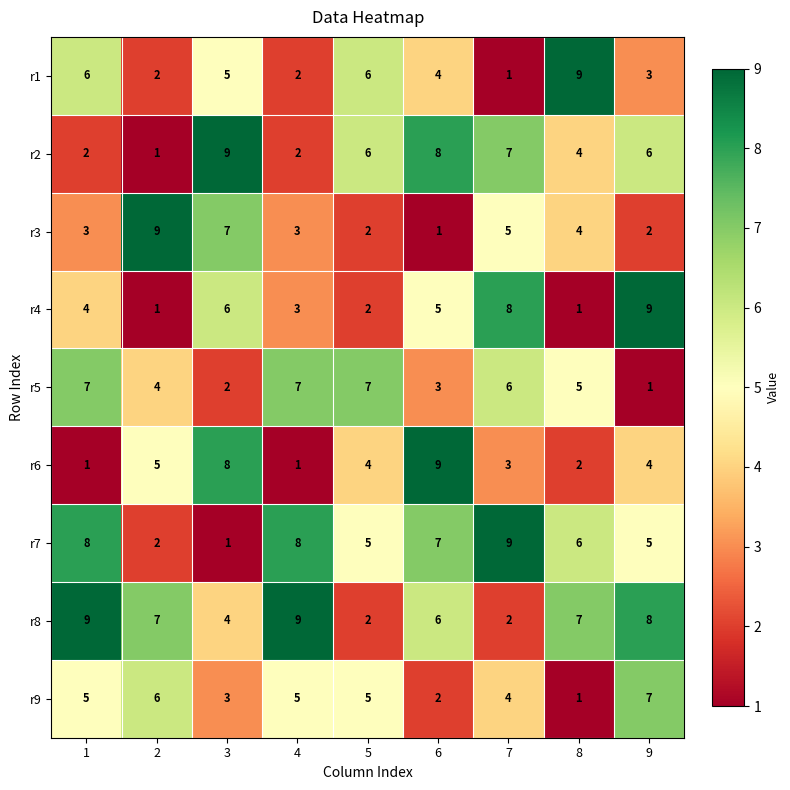

Is it true that r2 equals 1 at 8?

False